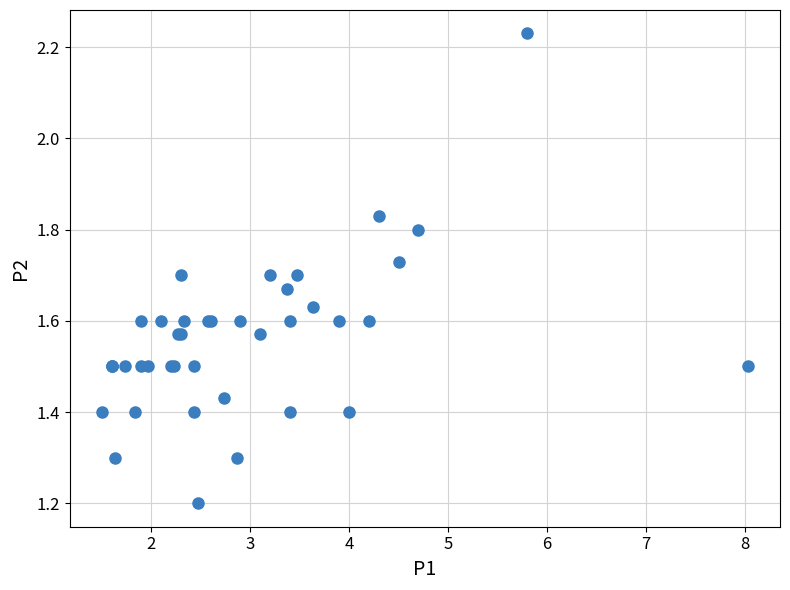

What Y value in the scatter plot is closest to 1?

1.2